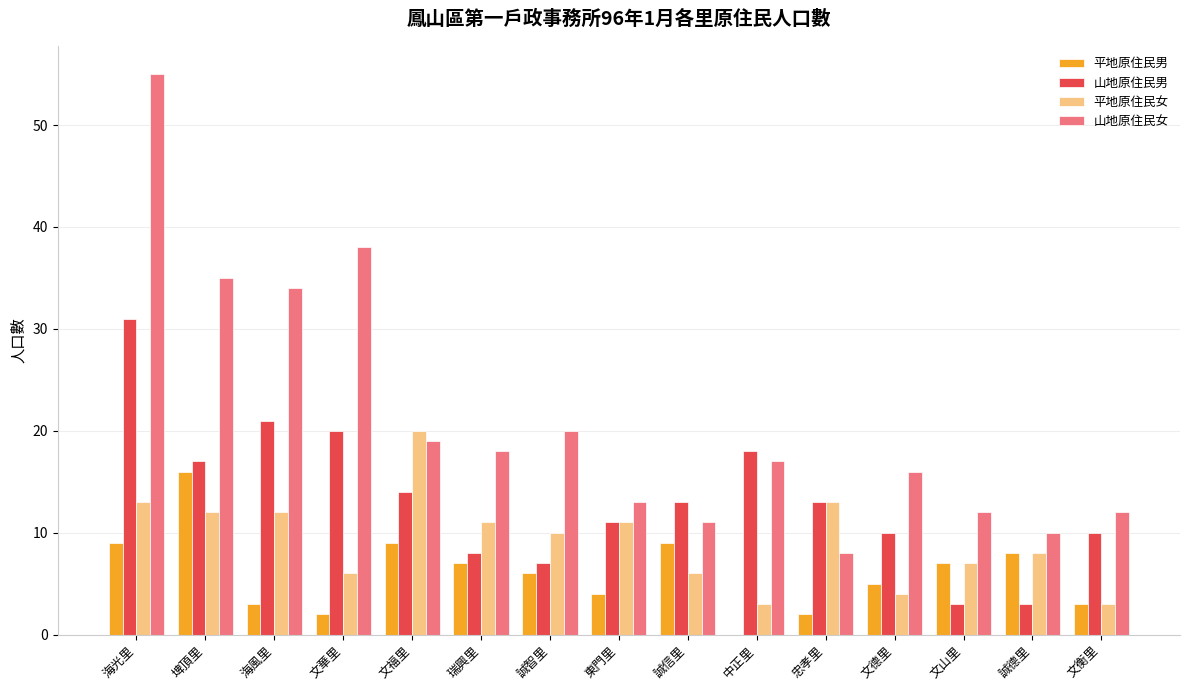

What is the maximum value shown in the chart?

55